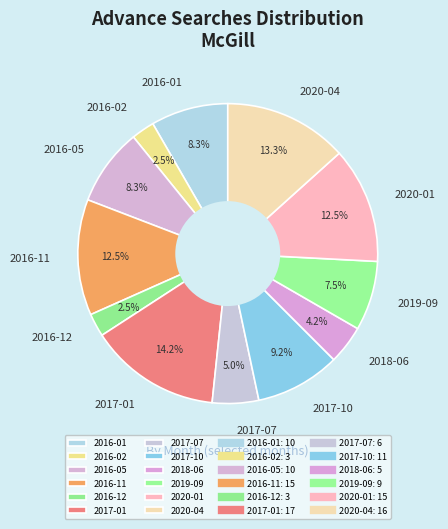

What percentage is NOT represented by 2016-05?

91.7%